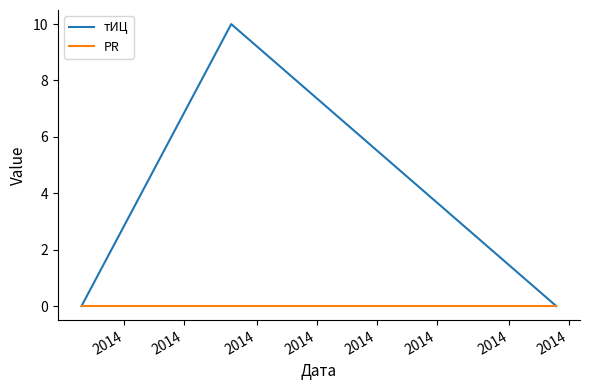

Which series has the largest total across all categories?

тИЦ